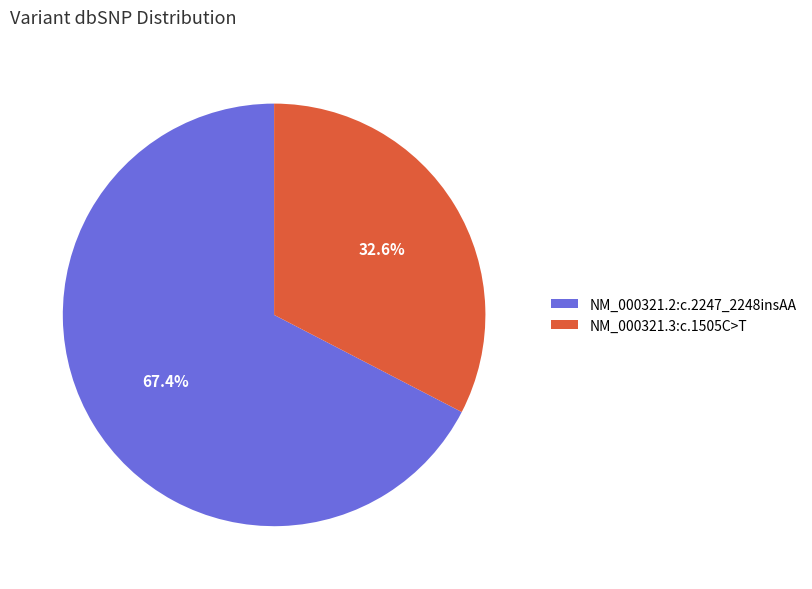

How many slices are in this pie chart?

2